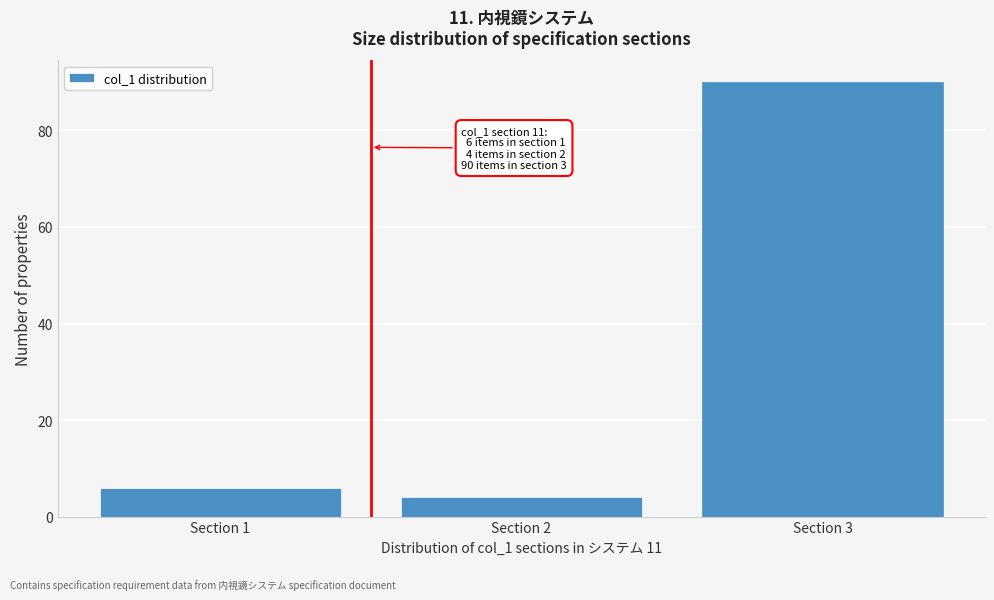

Reading left to right, list all the values displayed in this chart.

Section 1=6	Section 2=4	Section 3=90